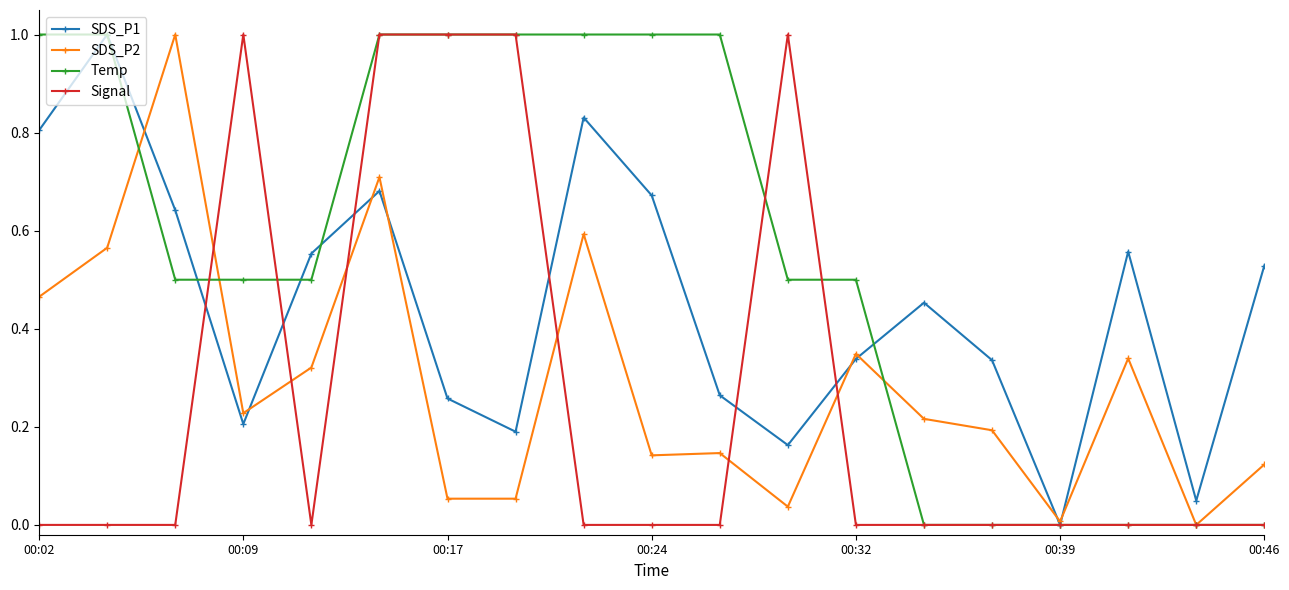

True or false: Signal has more than 0 interior local peaks.

True